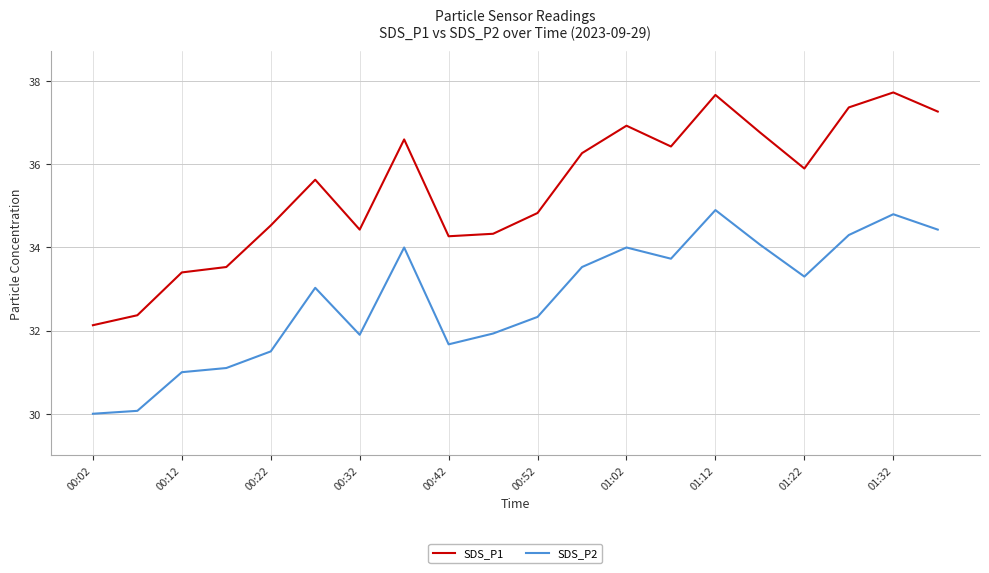

Reading left to right, list all the values displayed in this chart.

SDS_P1: 32.1	32.4	33.4	33.5	34.5	35.6	34.4	36.6	34.3	34.3	34.8	36.3	36.9	36.4	37.7	36.8	35.9	37.4	37.7	37.3
SDS_P2: 30.0	30.1	31.0	31.1	31.5	33.0	31.9	34.0	31.7	31.9	32.3	33.5	34.0	33.7	34.9	34.1	33.3	34.3	34.8	34.4